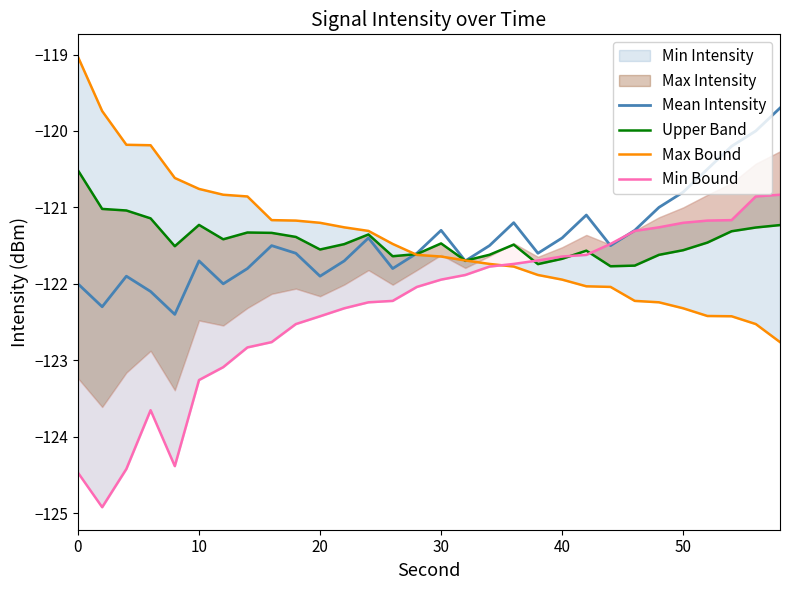

How many values in the Min Bound series exceed -121?

2